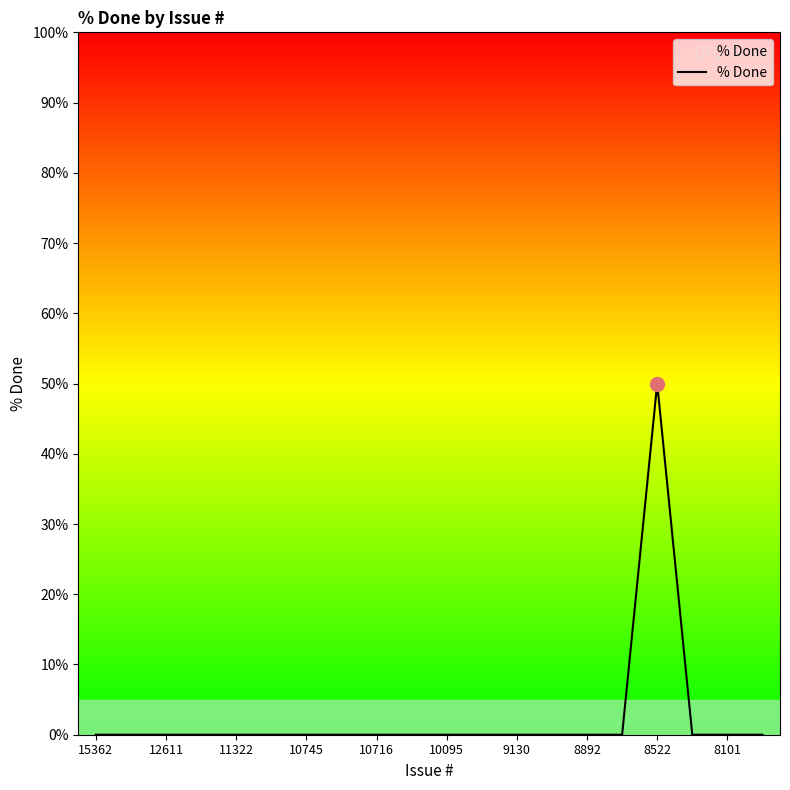

What is the difference between the maximum and minimum values?

50